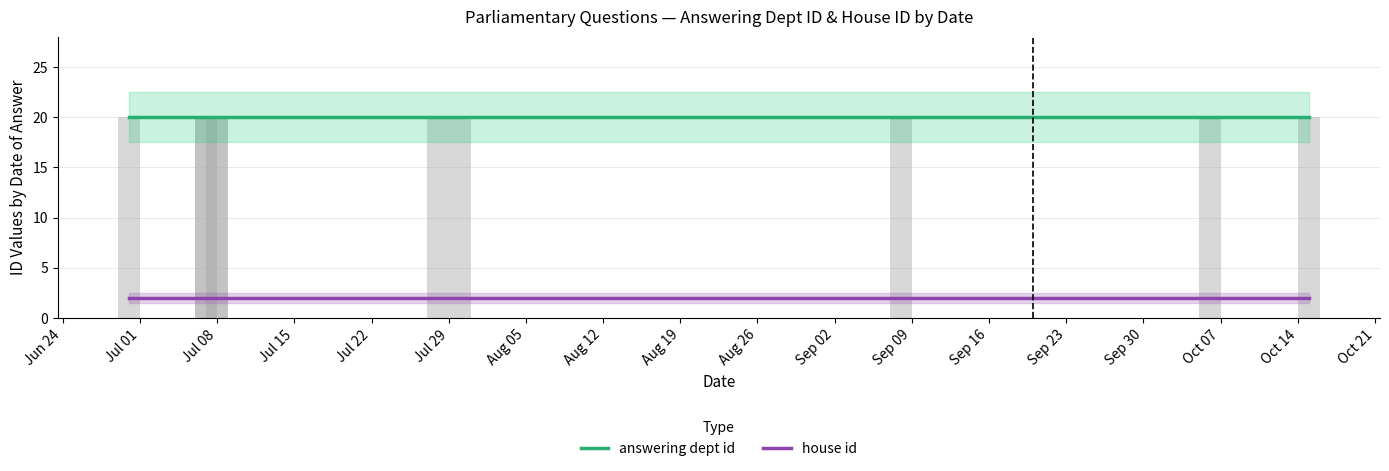

Between Jul 22 and Aug 12, which is larger?

Jul 22